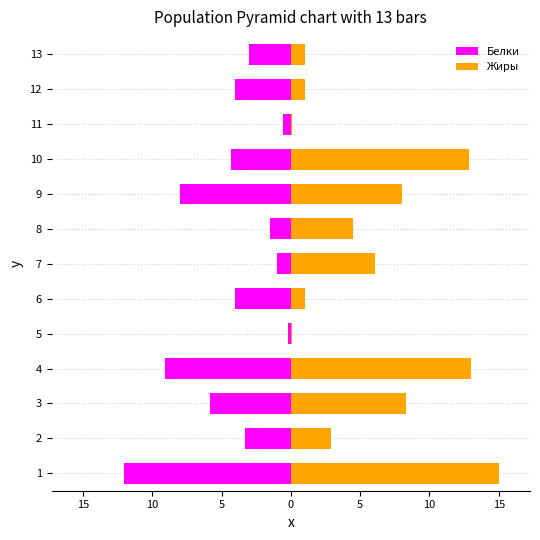

The value of Белки at 8 is -0.7. True or false?

False